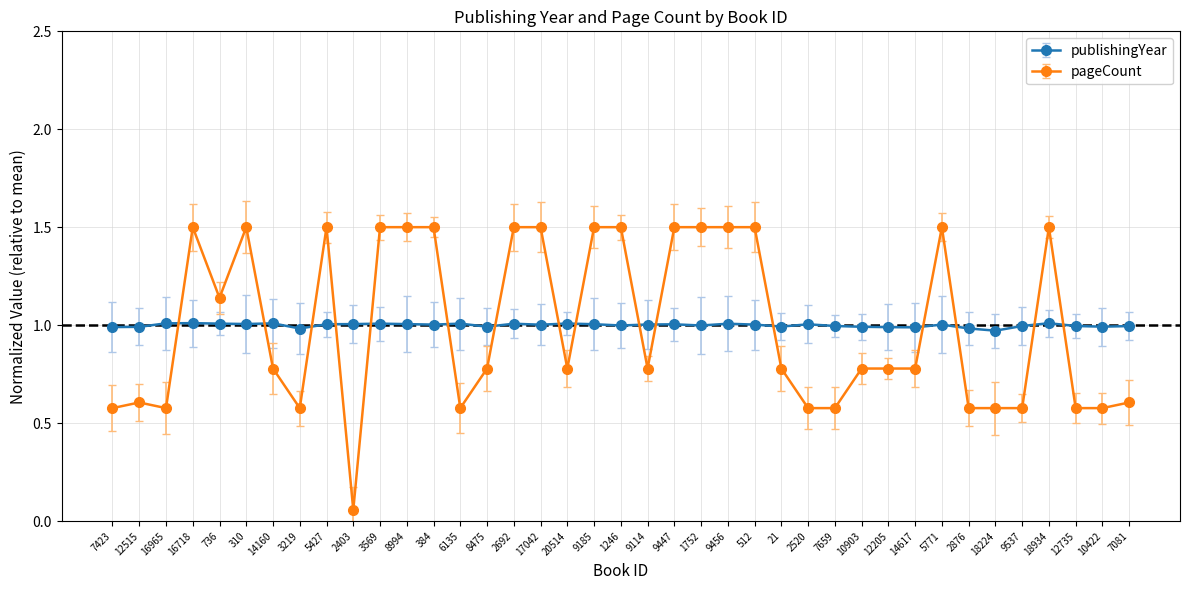

True or false: publishingYear has more than 2 interior local peaks.

True